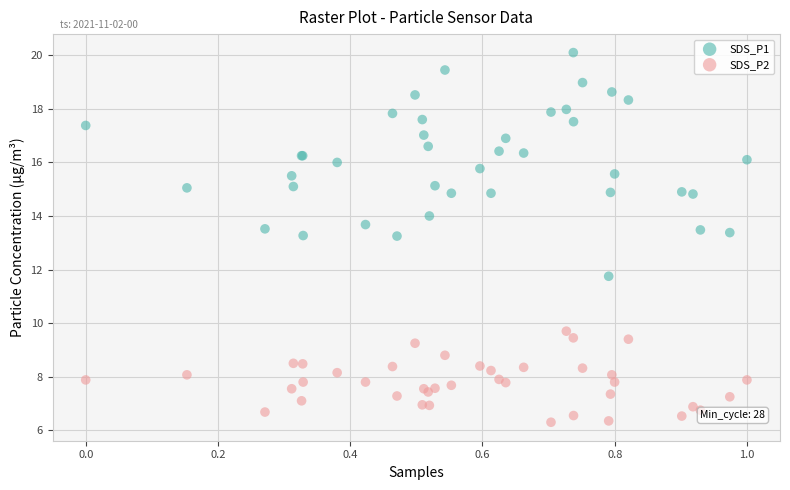

Which series has the largest Y range (max minus min)?

SDS_P1